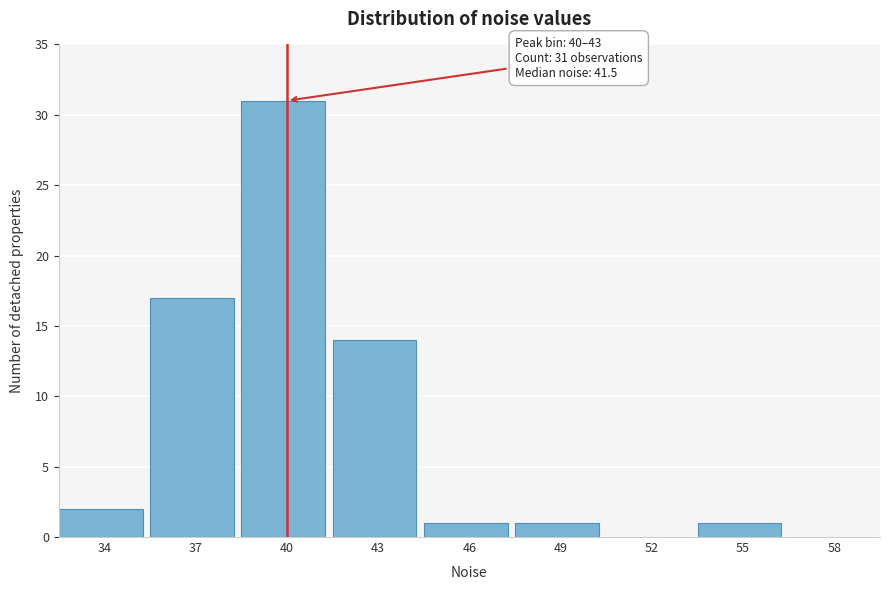

Reading left to right, what are all the values shown in this chart?

34=2	37=17	40=31	43=14	46=1	49=1	52=0	55=1	58=0